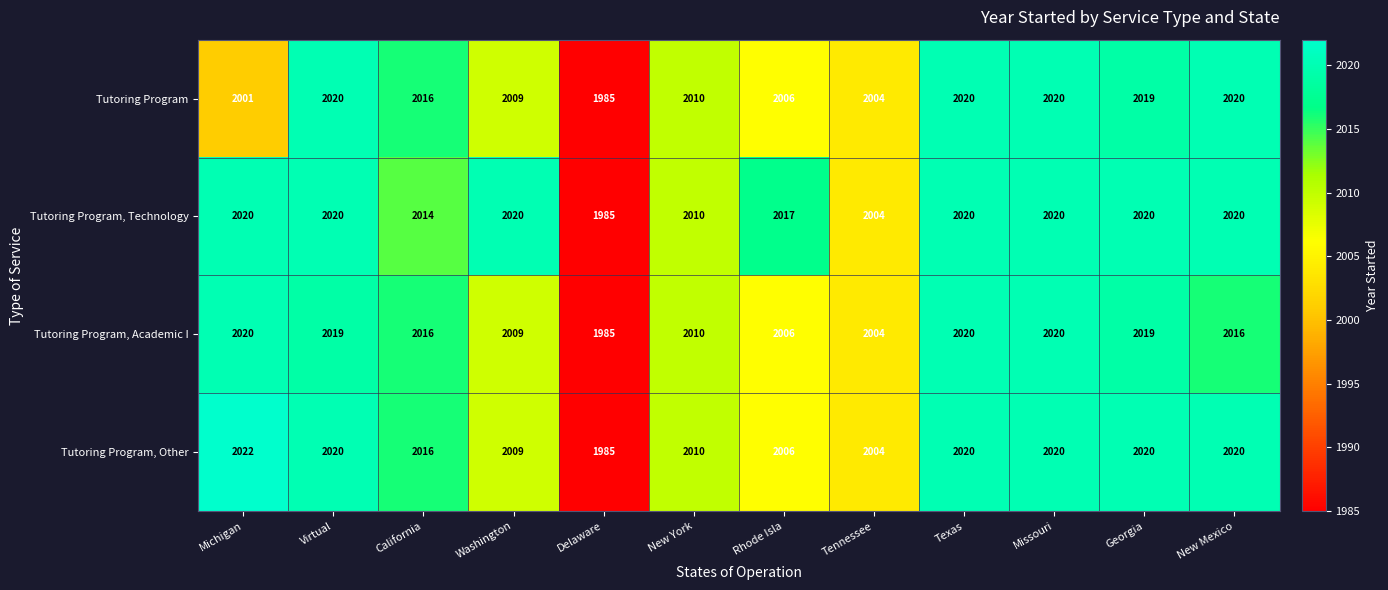

Between Washington and Georgia, which series saw the biggest shift?

Tutoring Program, Other